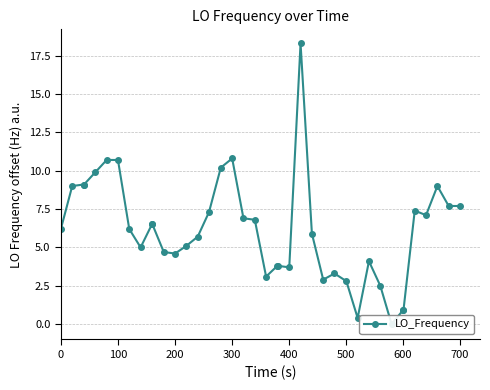

What is the greatest value displayed?

18.3